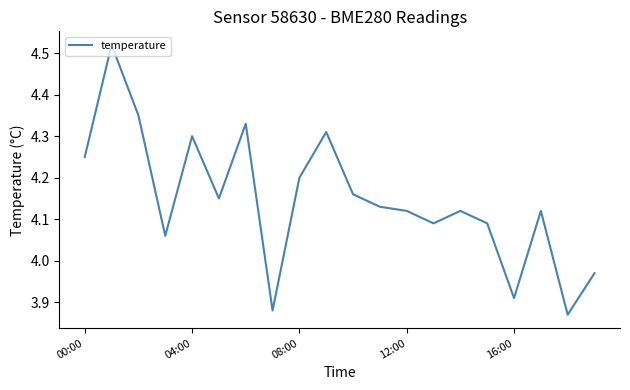

Is this an area chart (filled region under the line)?

No